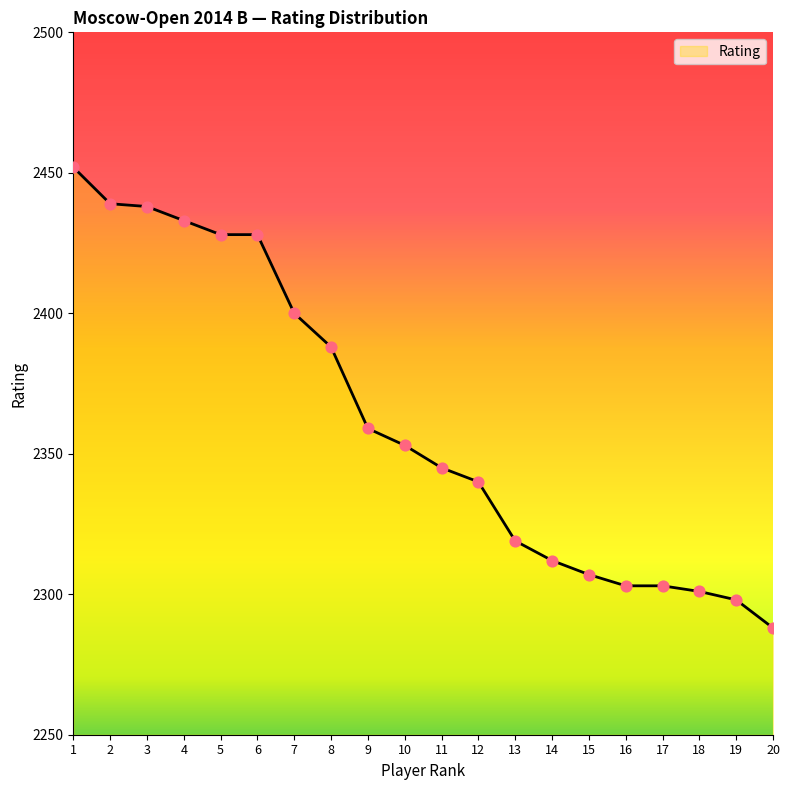

Between 10 and 1, which is larger?

1